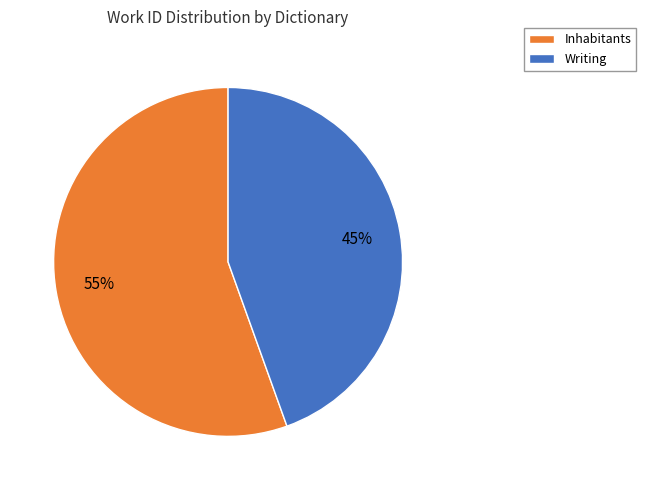

Is the sum of Inhabitants and Writing greater than half?

Yes